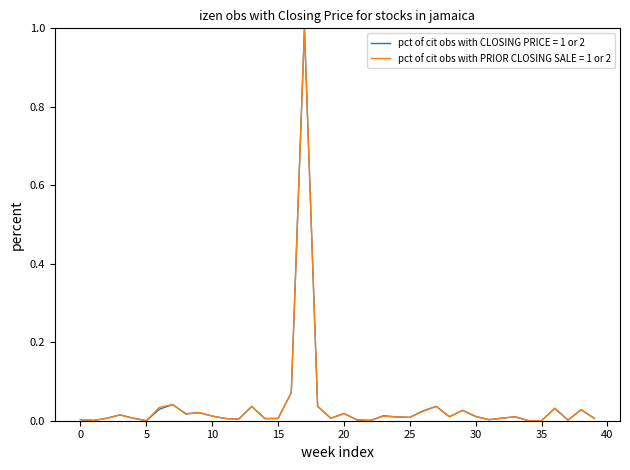

What is the maximum value for pct of cit obs with PRIOR CLOSING SALE = 1 or 2?

1.0